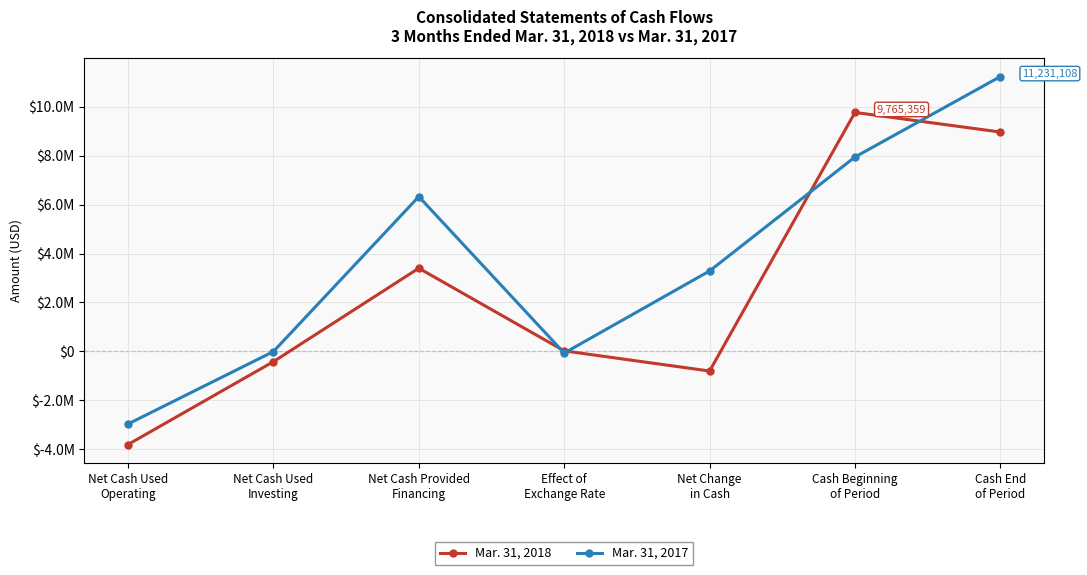

Which series ends up on top after the final intersection of Mar. 31, 2018 and Mar. 31, 2017?

Mar. 31, 2017